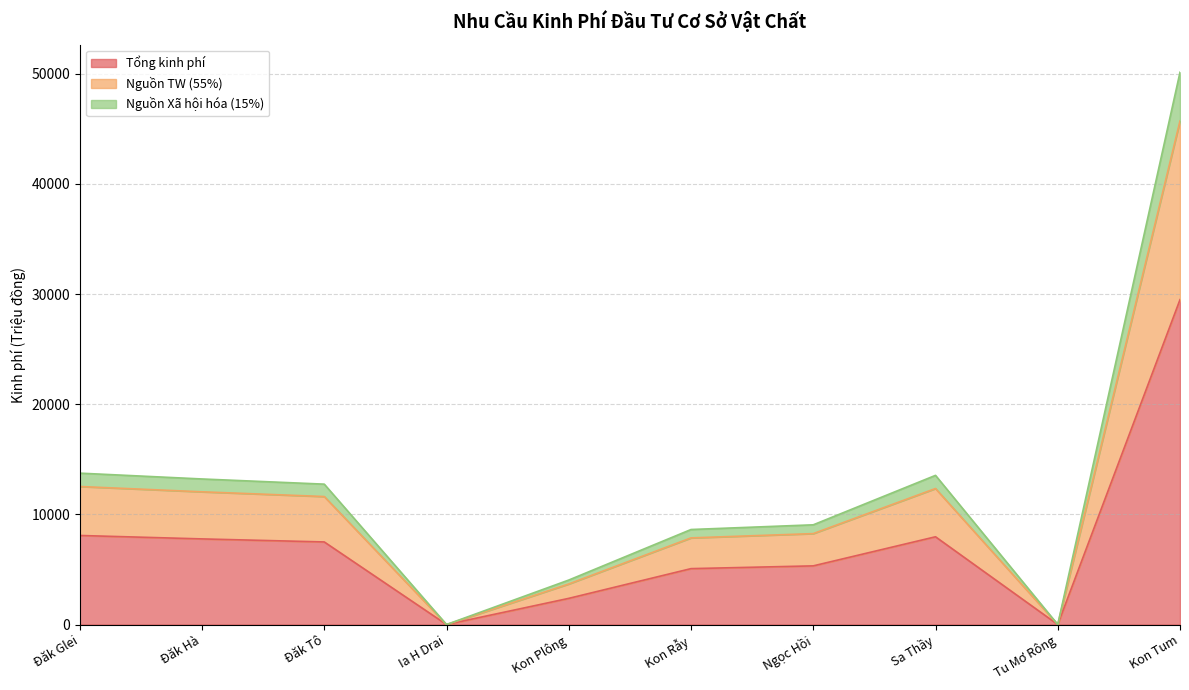

True or false: Nguồn TW (55%) and Tổng kinh phí cross at least once.

False